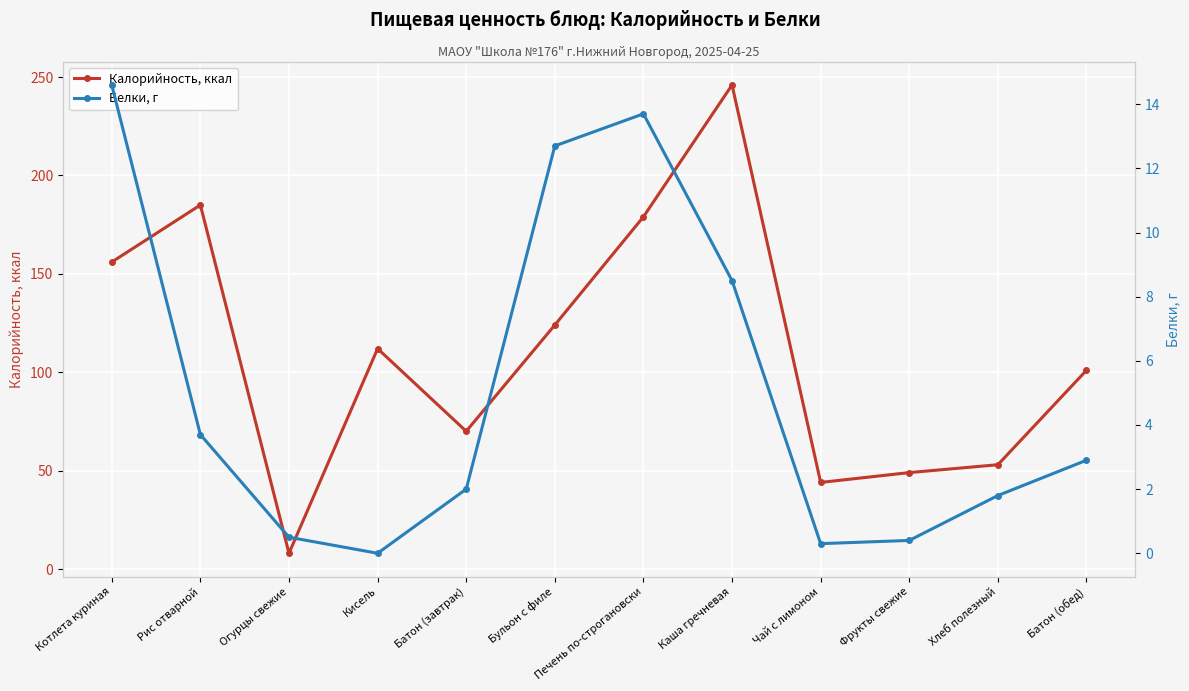

What are all the series names shown in the legend?

Калорийность, ккал, Белки, г